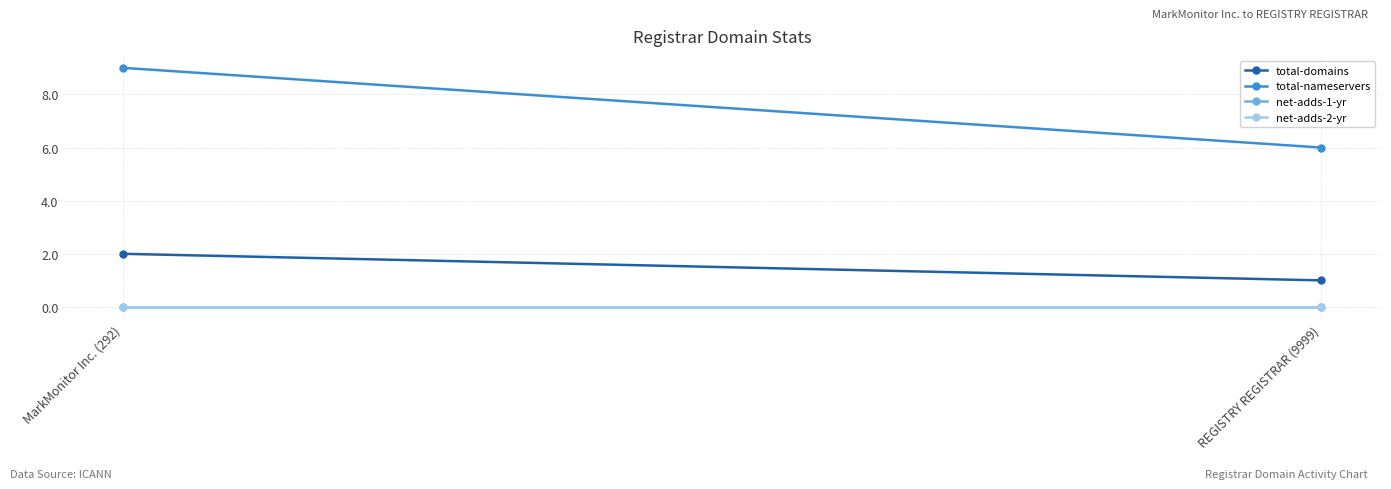

Reading right to left, extract all data points from this chart.

total-domains: REGISTRY REGISTRAR (9999)=1	MarkMonitor Inc. (292)=2
total-nameservers: REGISTRY REGISTRAR (9999)=6	MarkMonitor Inc. (292)=9
net-adds-1-yr: REGISTRY REGISTRAR (9999)=0	MarkMonitor Inc. (292)=0
net-adds-2-yr: REGISTRY REGISTRAR (9999)=0	MarkMonitor Inc. (292)=0